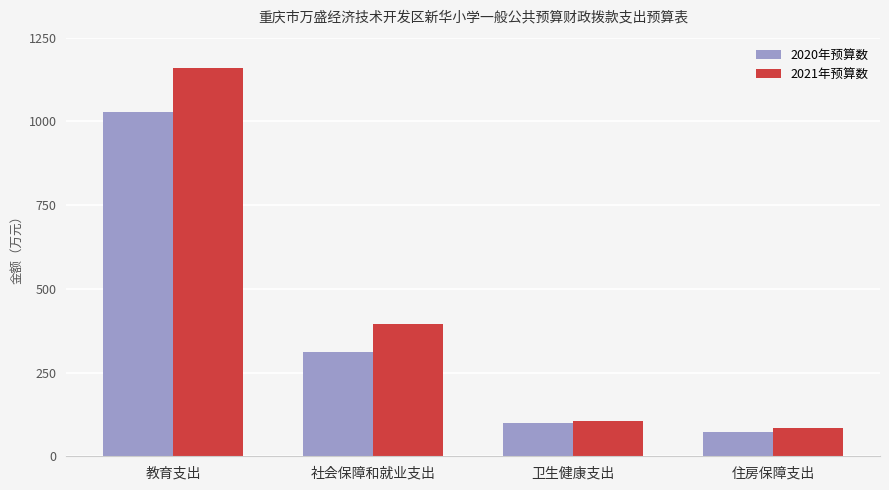

What is the minimum value for 2020年预算数?

72.3